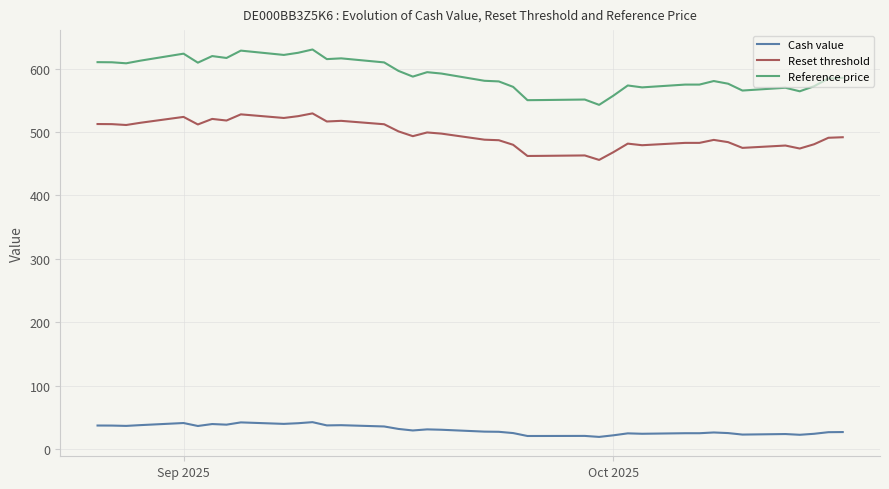

What is the difference between the maximum and minimum values in the Reset threshold series?

73.4